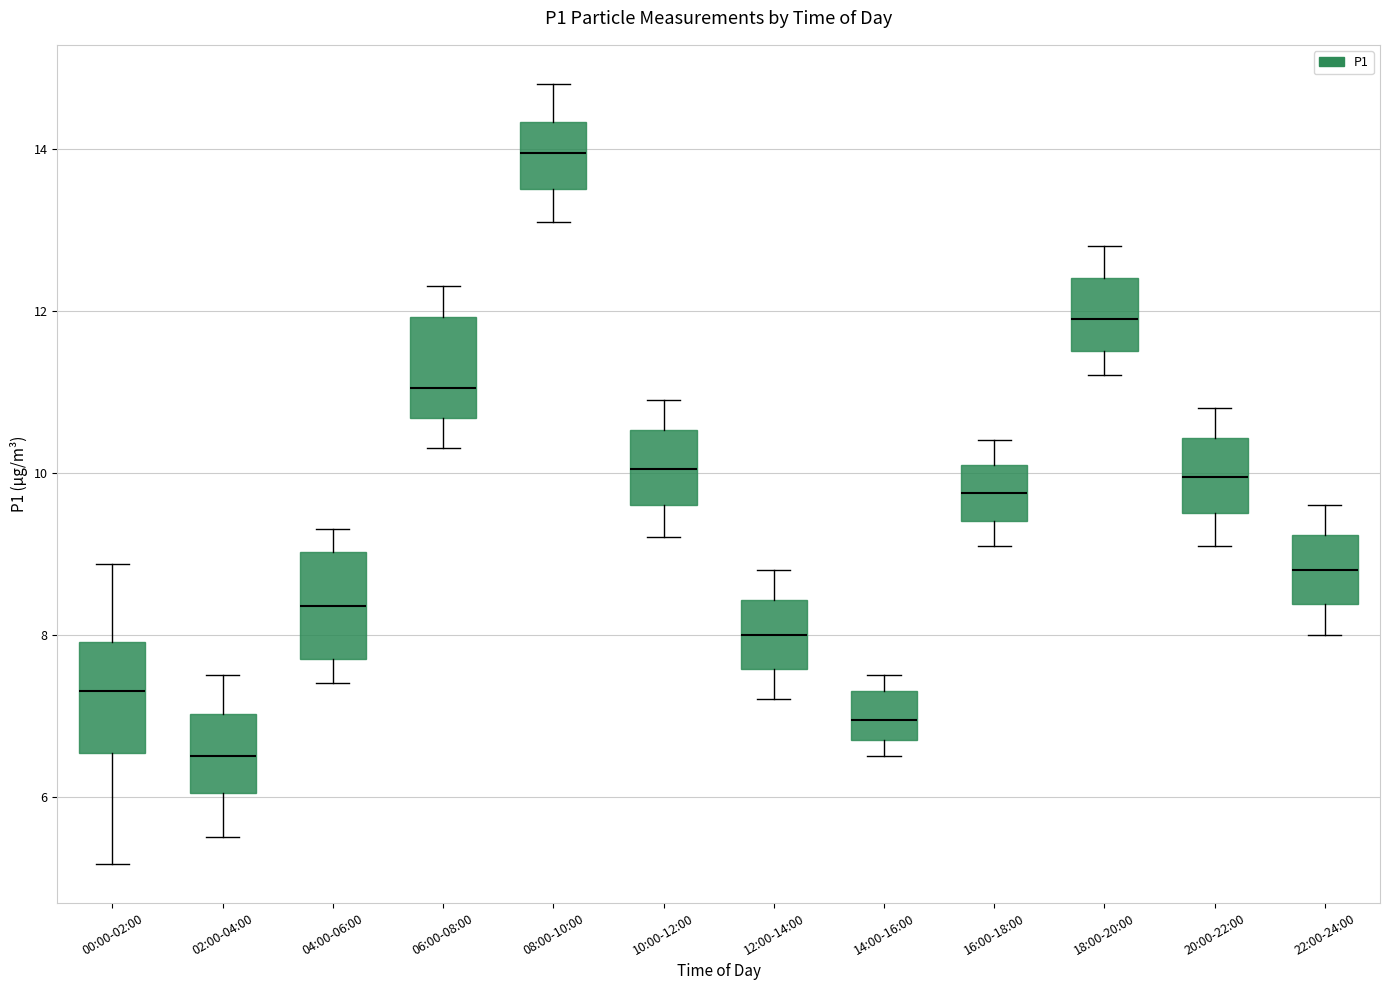

Reading left to right, transcribe this box plot: for each box, give where its median line is, the range the box spans, and where its two whiskers end, as read against the y-axis. The values are not printed on the chart, so give them approximately, as read against the axis.

00:00-02:00: median 7.4, box 6.6 to 8.0, whiskers 5.2 to 8.8
02:00-04:00: median 6.6, box 6.0 to 7.0, whiskers 5.6 to 7.6
04:00-06:00: median 8.4, box 7.8 to 9.0, whiskers 7.4 to 9.4
06:00-08:00: median 11.0, box 10.6 to 12.0, whiskers 10.4 to 12.4
08:00-10:00: median 14.0, box 13.6 to 14.4, whiskers 13.2 to 14.8
10:00-12:00: median 10.0, box 9.6 to 10.6, whiskers 9.2 to 11.0
12:00-14:00: median 8.0, box 7.6 to 8.4, whiskers 7.2 to 8.8
14:00-16:00: median 7.0, box 6.8 to 7.4, whiskers 6.6 to 7.6
16:00-18:00: median 9.8, box 9.4 to 10.2, whiskers 9.2 to 10.4
18:00-20:00: median 12.0, box 11.6 to 12.4, whiskers 11.2 to 12.8
20:00-22:00: median 10.0, box 9.6 to 10.4, whiskers 9.2 to 10.8
22:00-24:00: median 8.8, box 8.4 to 9.2, whiskers 8.0 to 9.6